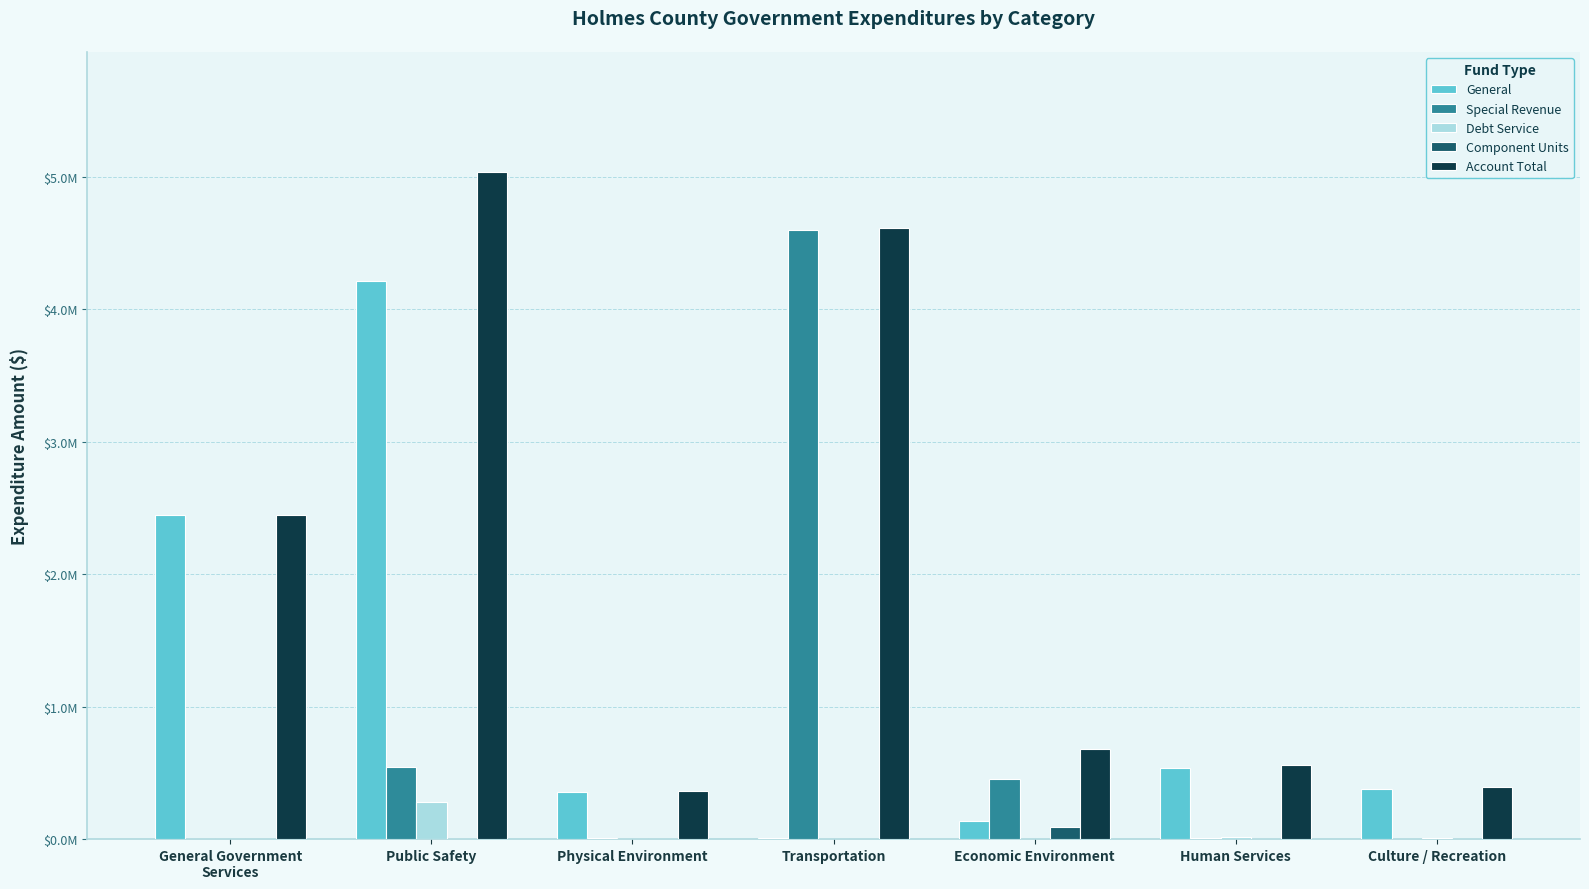

What are all the series names shown in the legend?

General, Special Revenue, Debt Service, Component Units, Account Total